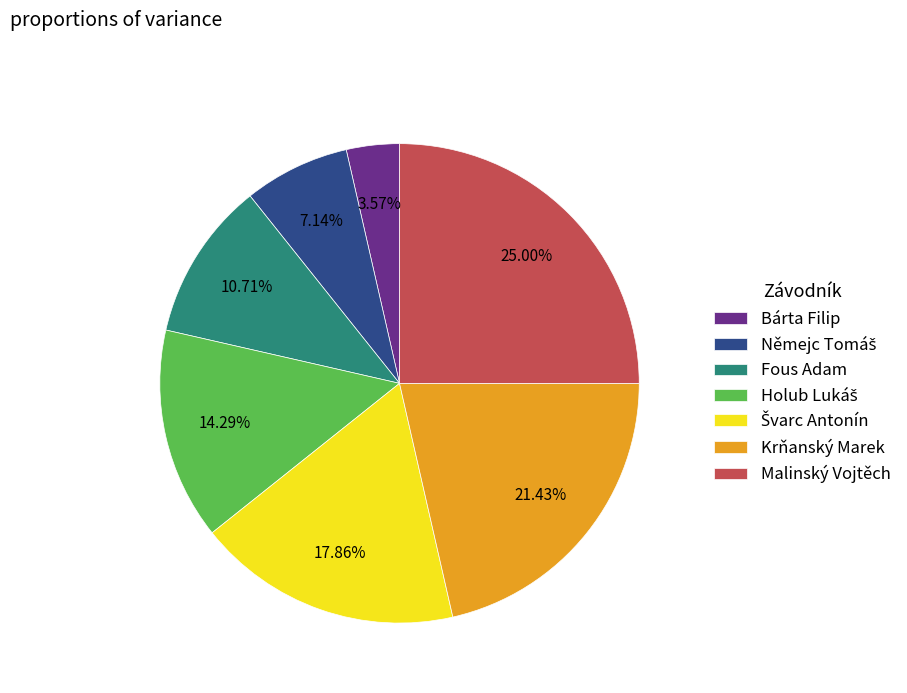

What is the smallest slice in the pie chart?

Bárta Filip